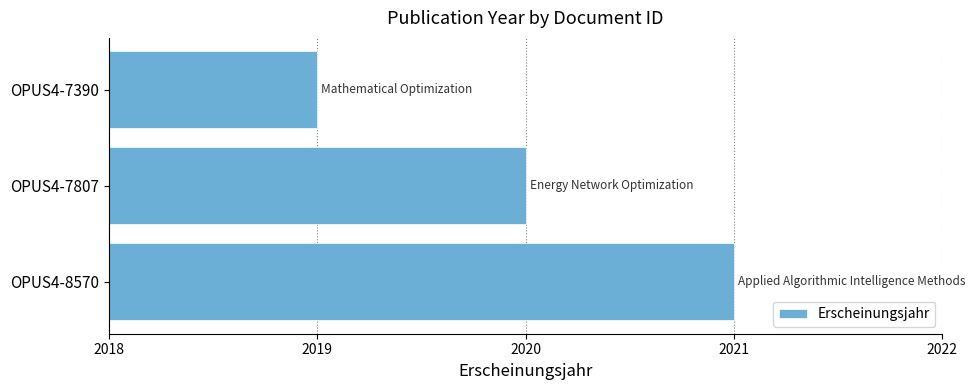

What is the difference between the maximum and minimum values?

2